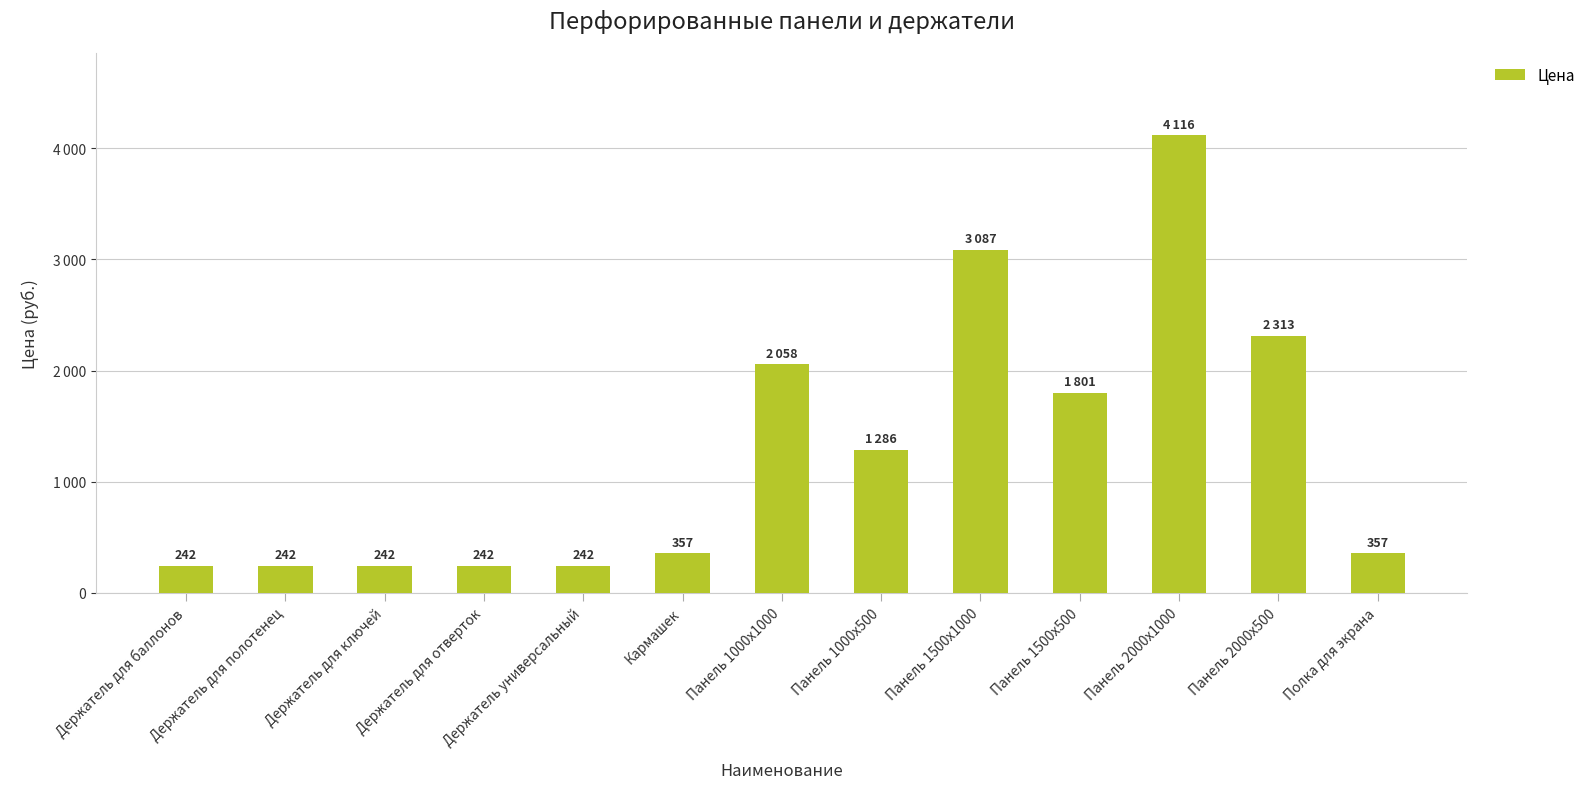

Where is the data nearest to the value 2179?

Панель 1000х1000